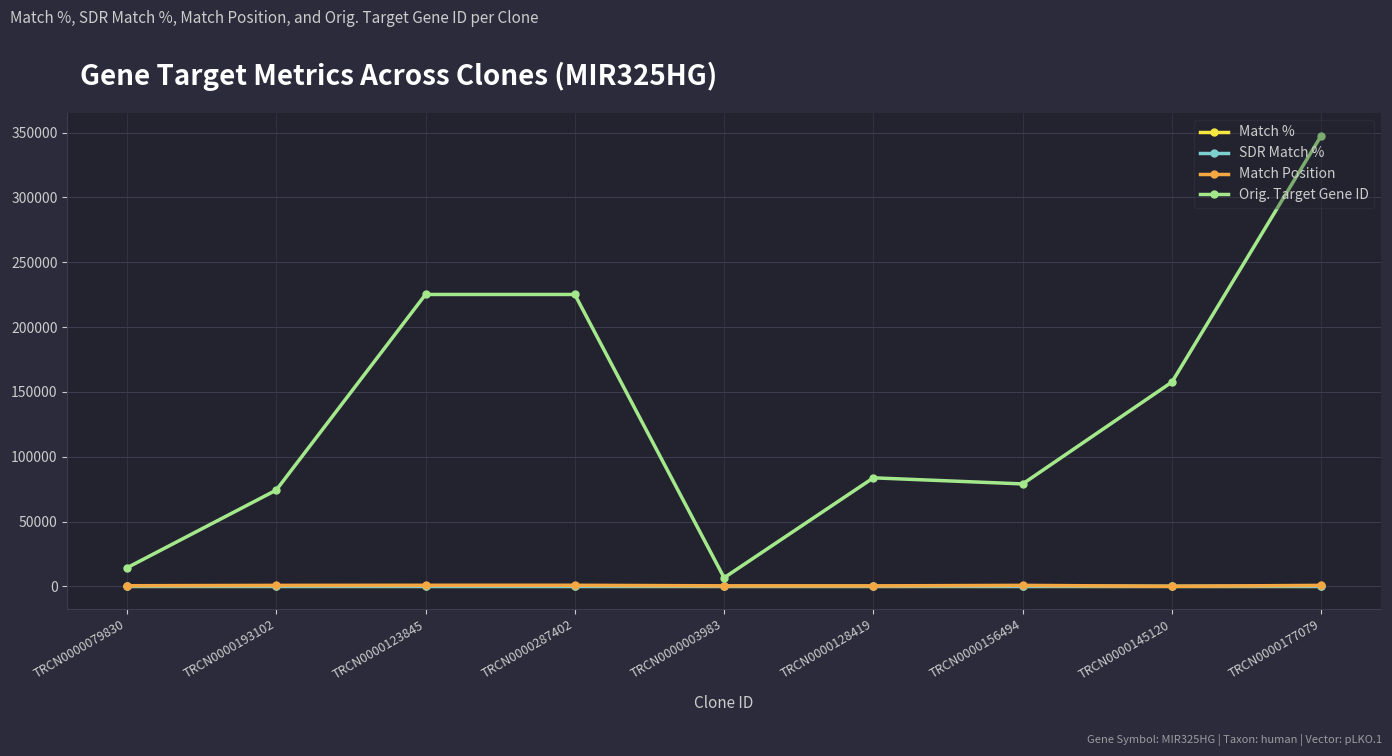

Which category has the highest value across all series?

TRCN0000177079